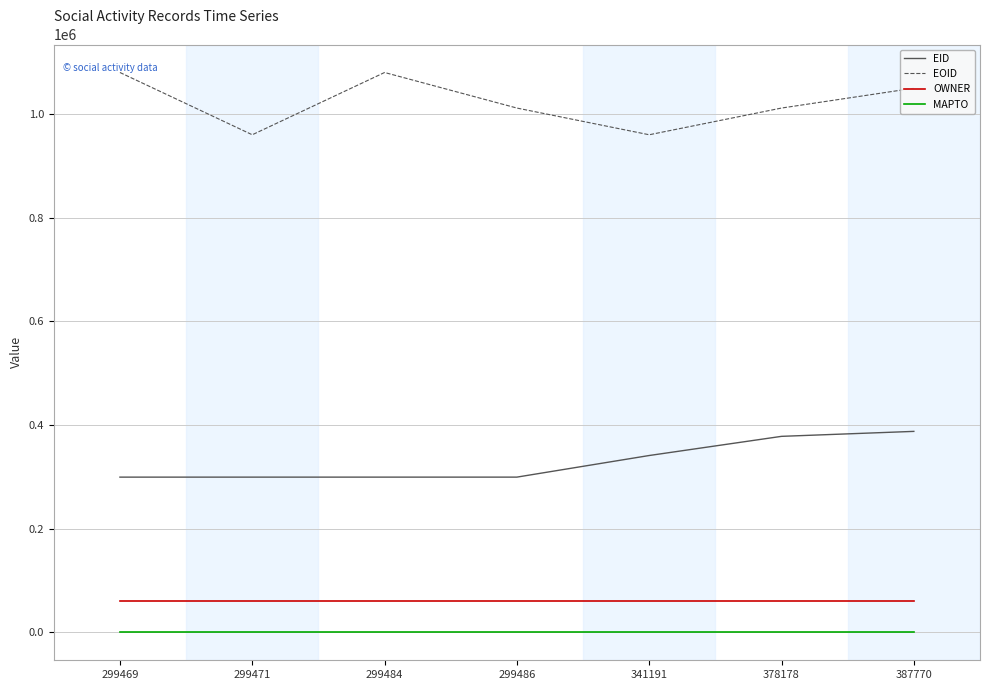

At which category is the sum across all series the highest?

387770